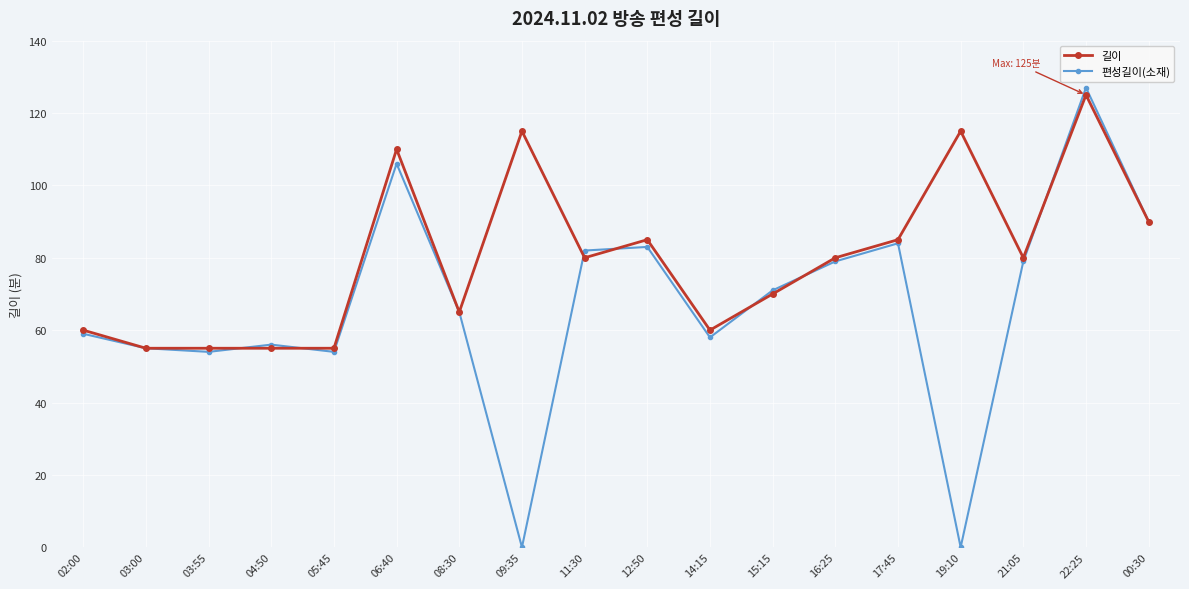

At which category does 편성길이(소재) reach its first local peak?

04:50